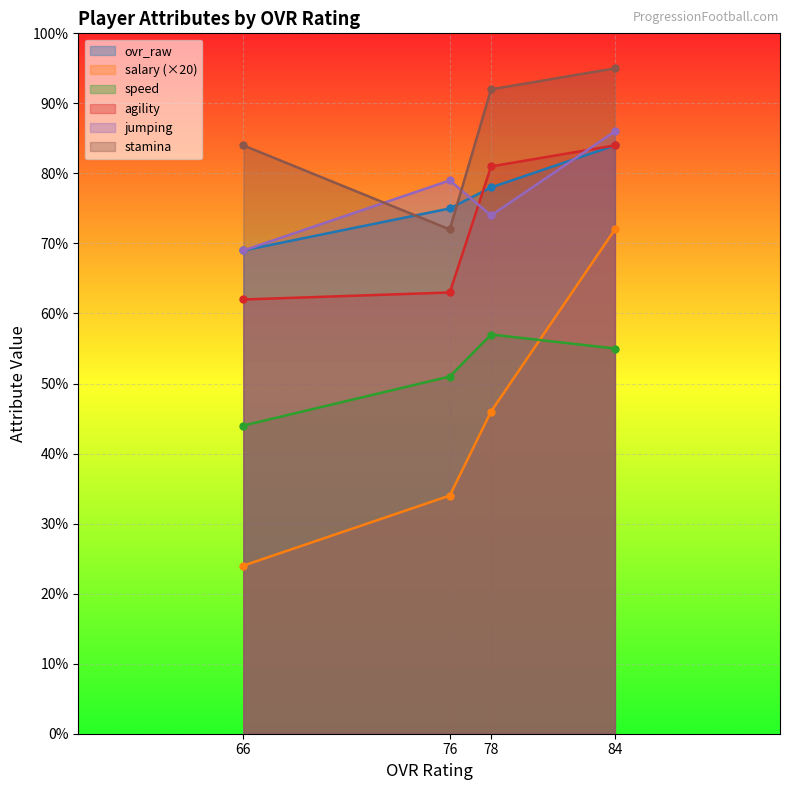

Rank the categories by jumping value from highest to lowest.

84, 76, 78, 66